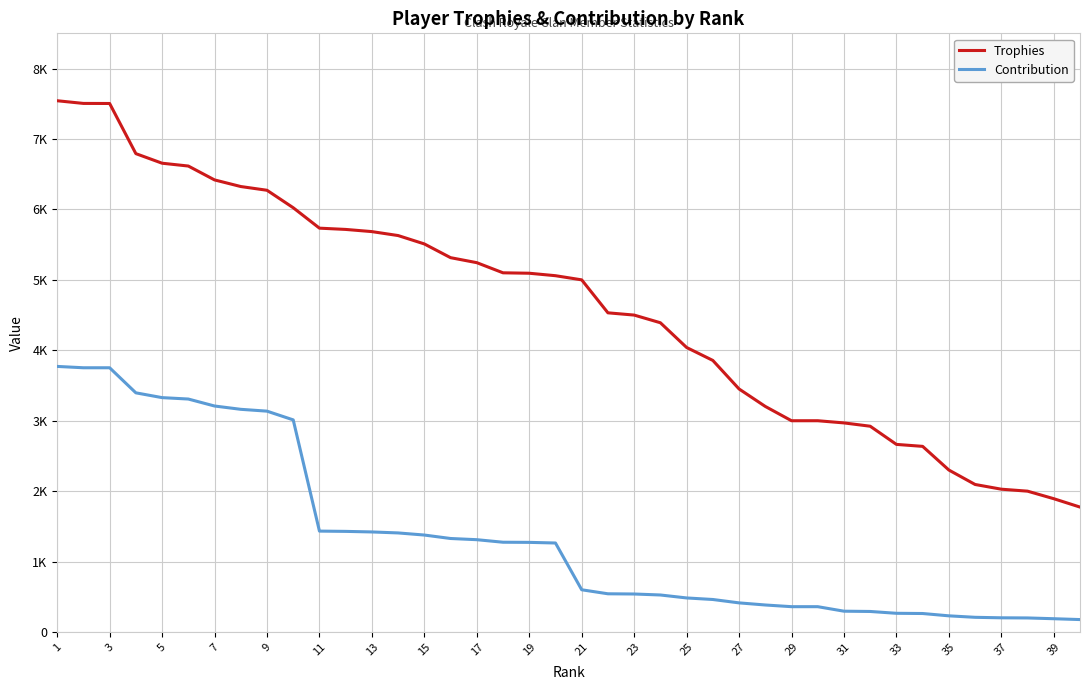

Does the chart have visible grid lines?

Yes